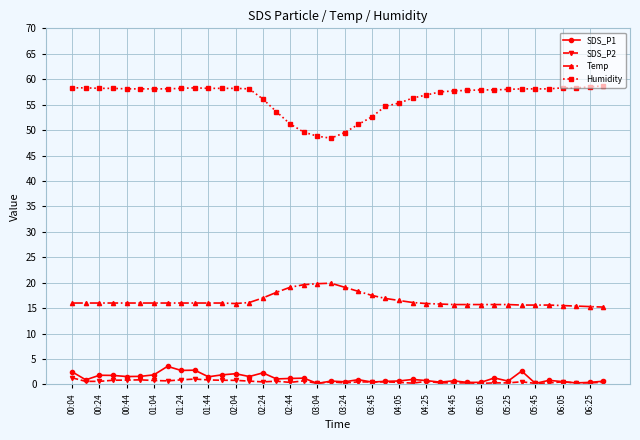

What is the lowest value of the Humidity series?

48.4